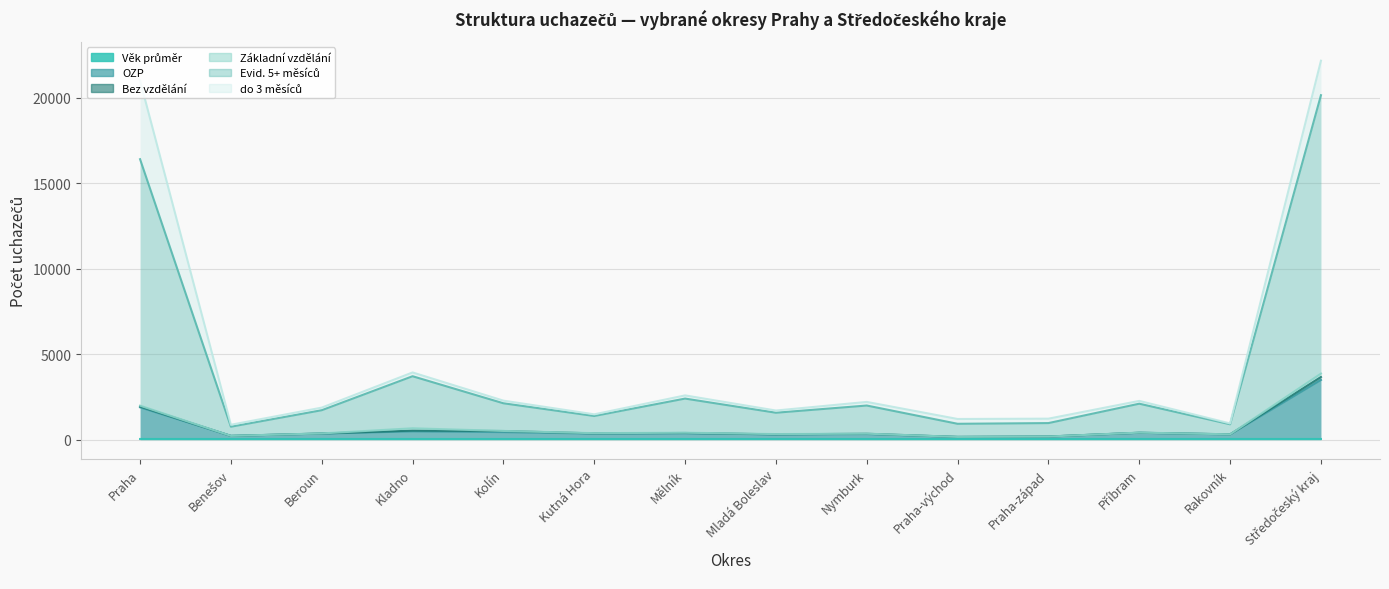

True or false: OZP has more than 0 interior local peaks.

True